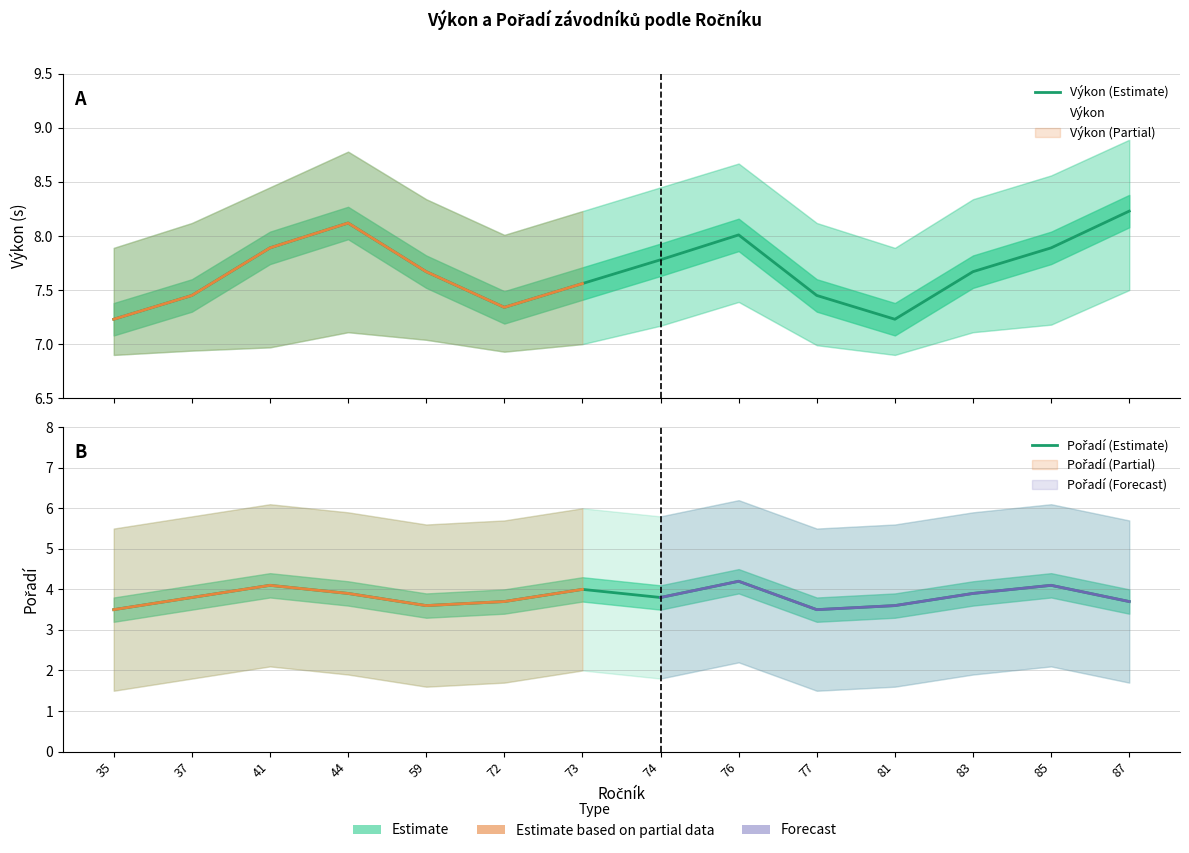

True or false: Výkon (Estimate) and Pořadí (Estimate) cross at least once.

False